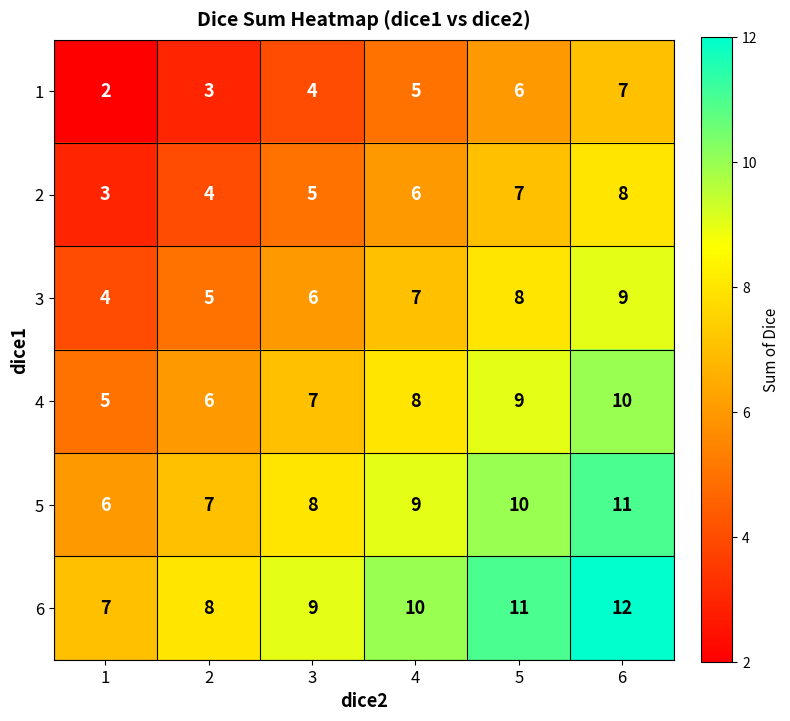

What is the sum of all 3 values?

39